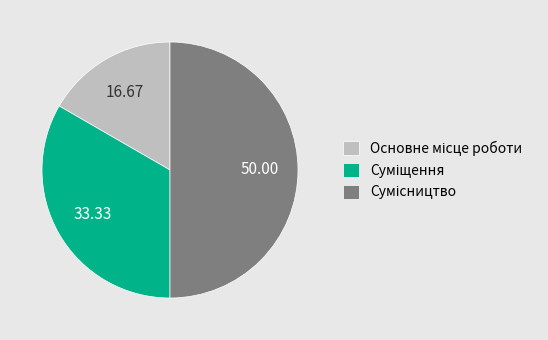

What is the change in value from Основне місце роботи to Сумісництво?

+2